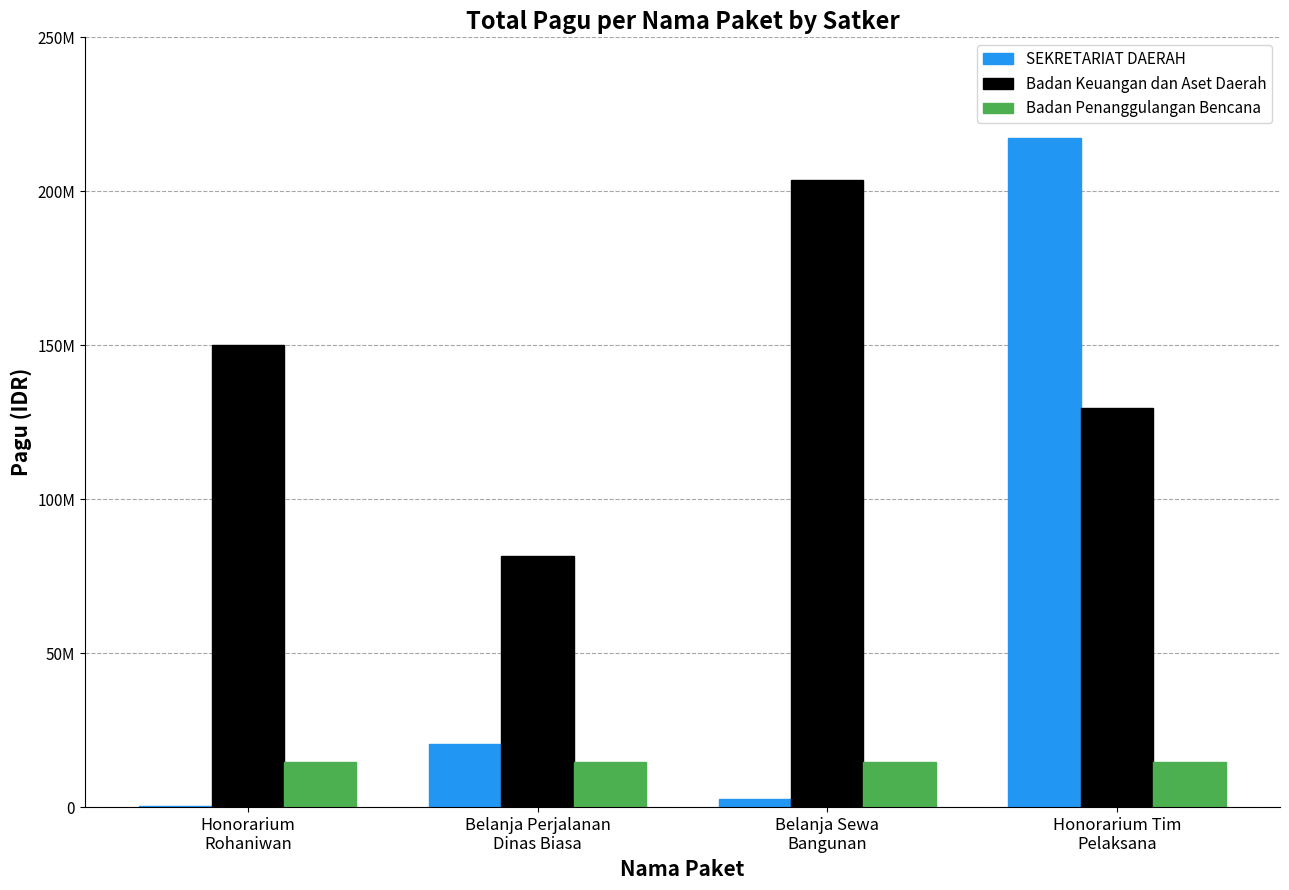

Reading right to left, transcribe all the data shown in this chart.

SEKRETARIAT DAERAH: 217260000	2500000	20650000	400000
Badan Keuangan dan Aset Daerah: 129729764	203557057	81600000	150056000
Badan Penanggulangan Bencana: 14700000	14700000	14700000	14700000